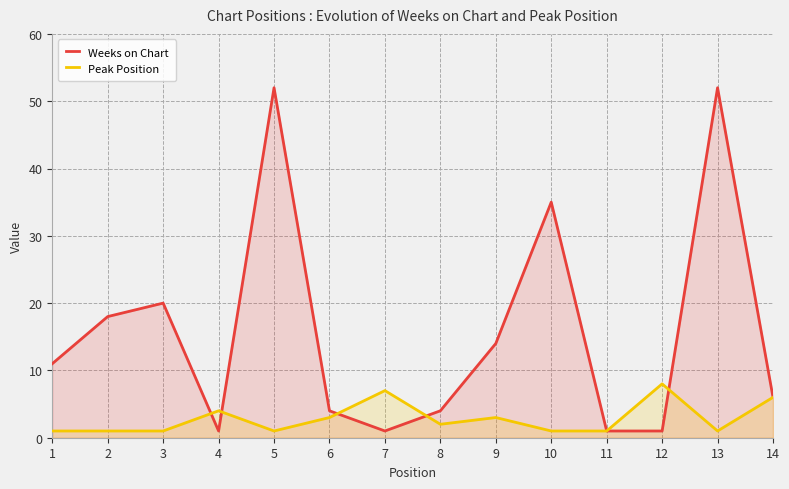

Where is the first local minimum for Weeks on Chart?

4